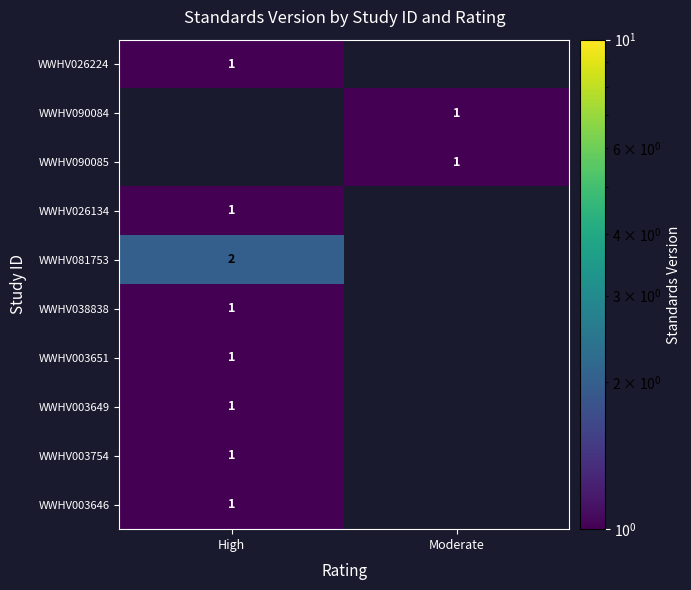

Count the number of categories in the chart.

2